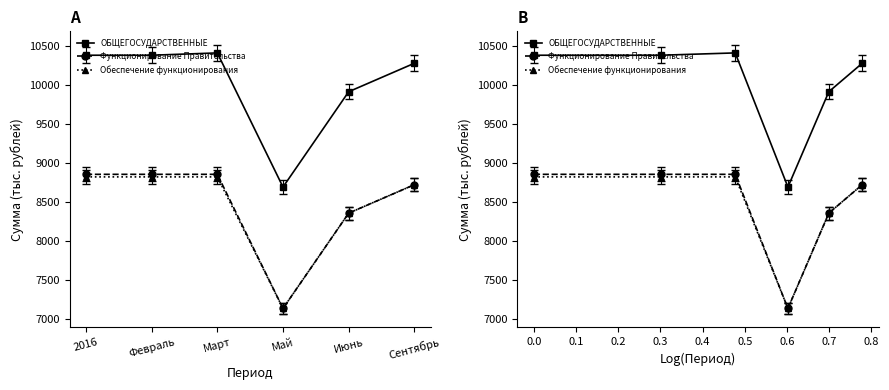

True or false: Обеспечение функционирования has a value of 4110.2 at Сентябрь.

False